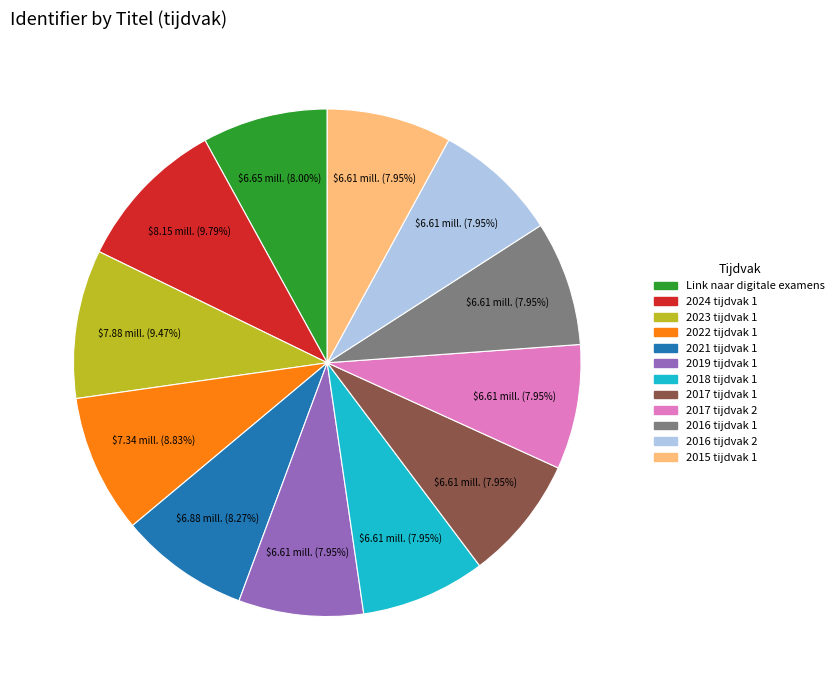

To the nearest percent, what portion does 2016 tijdvak 1 represent?

8%